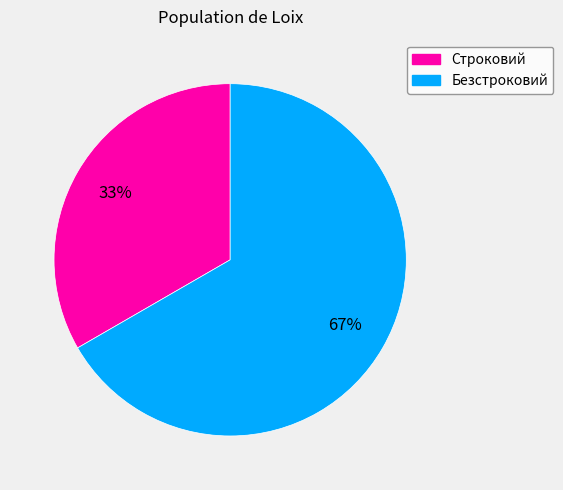

True or false: Безстроковий accounts for 74% of the total.

False